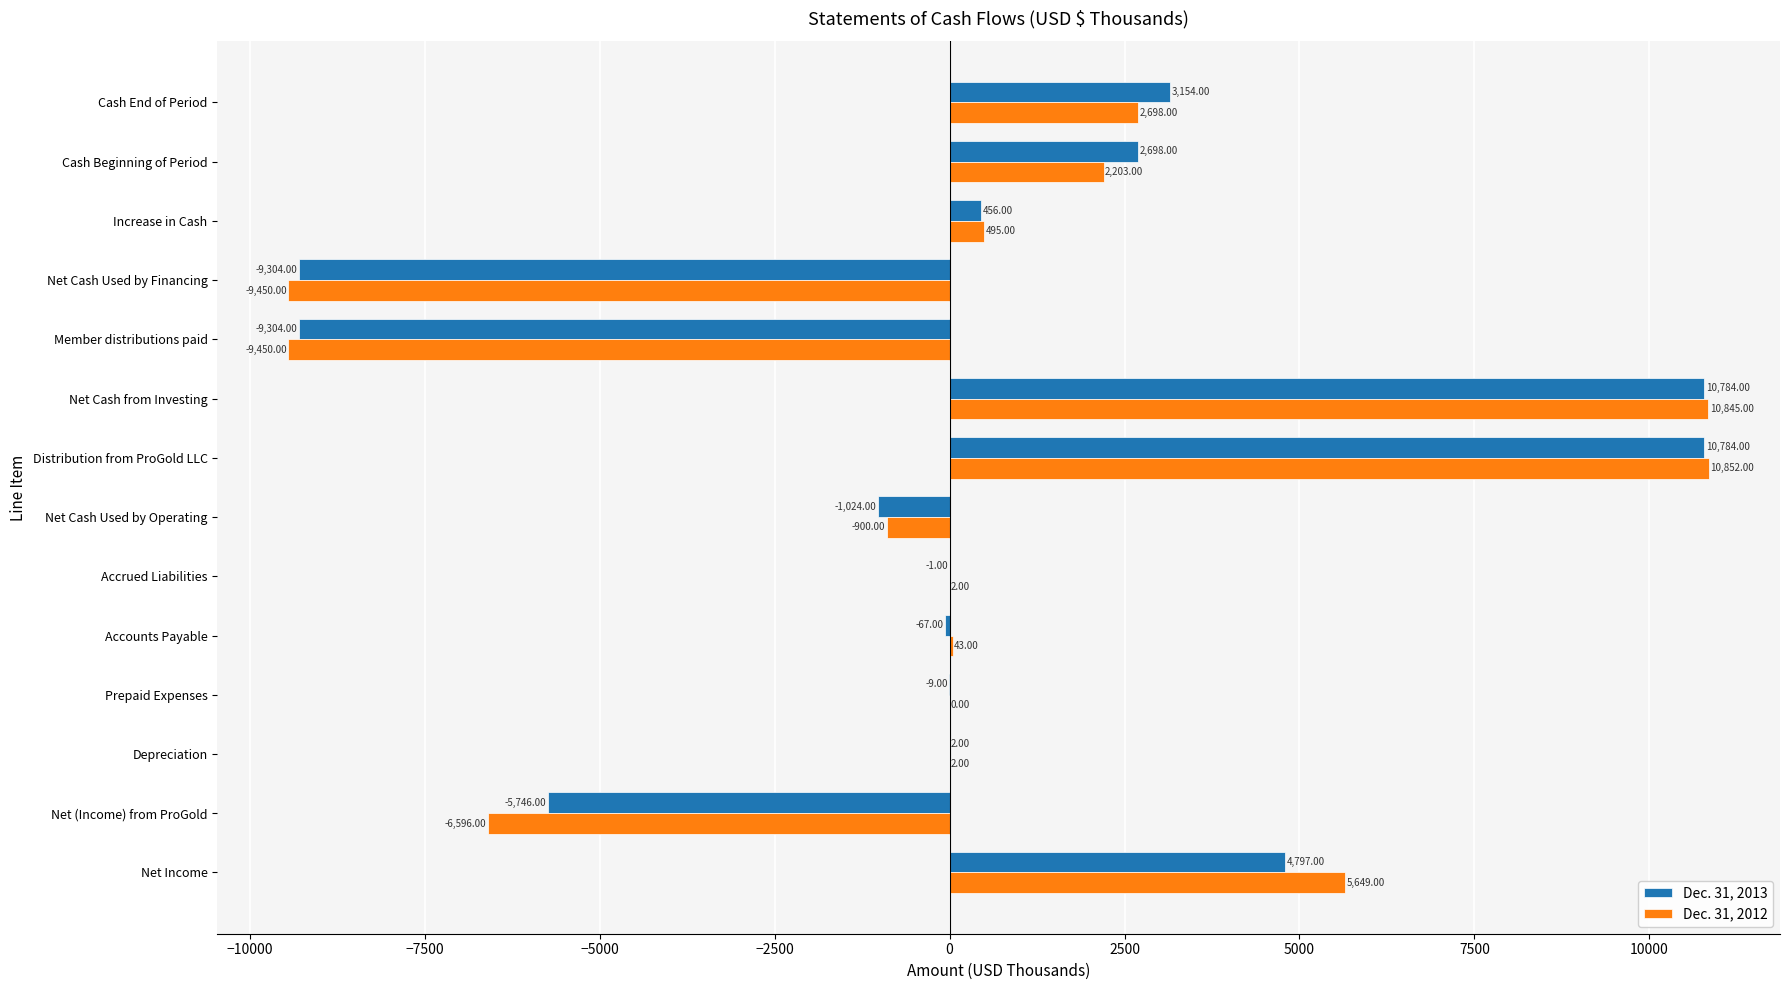

What is the sum of the Dec. 31, 2012 values at Net Cash Used by Operating and Cash Beginning of Period?

1303